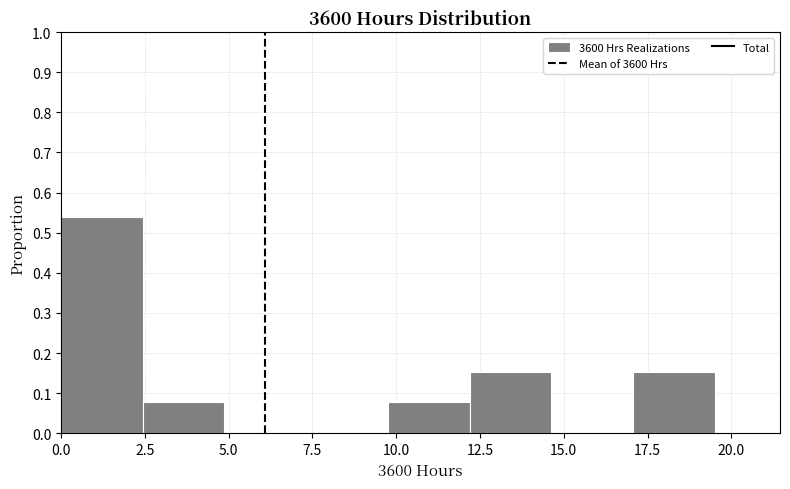

Over which range of the x-axis is the bar tallest?

0.0 to 2.5